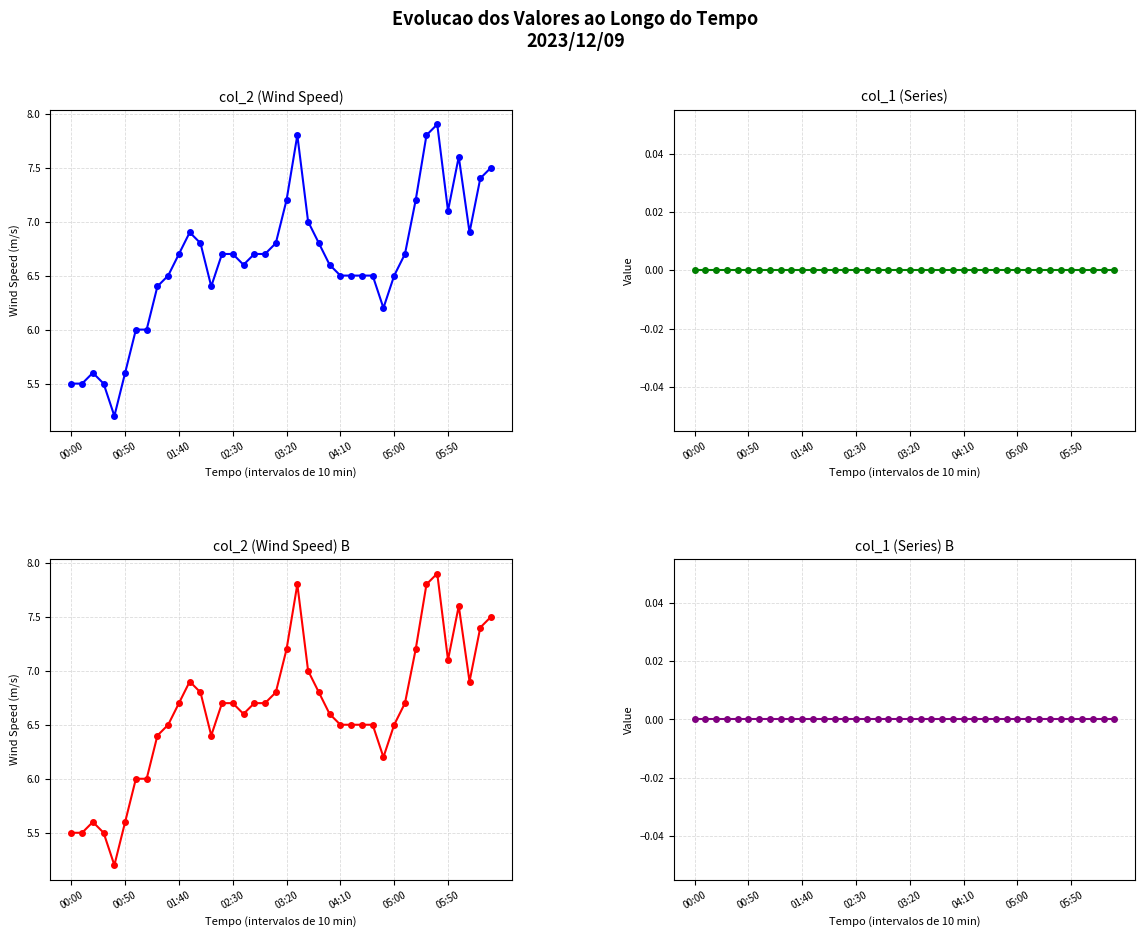

At how many categories does at least one series exceed 4?

40